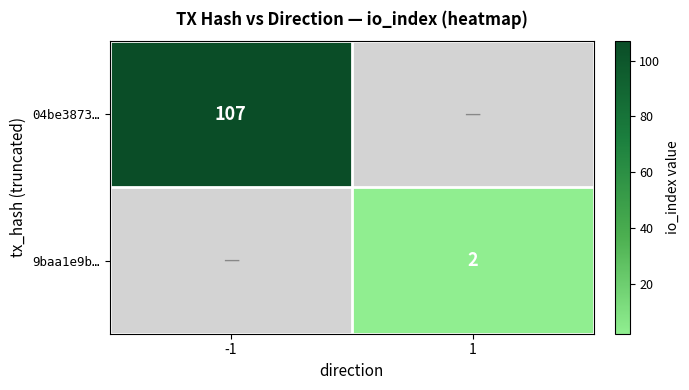

Is the value of 04be3873… at -1 greater than the value of 9baa1e9b… at 1?

Yes